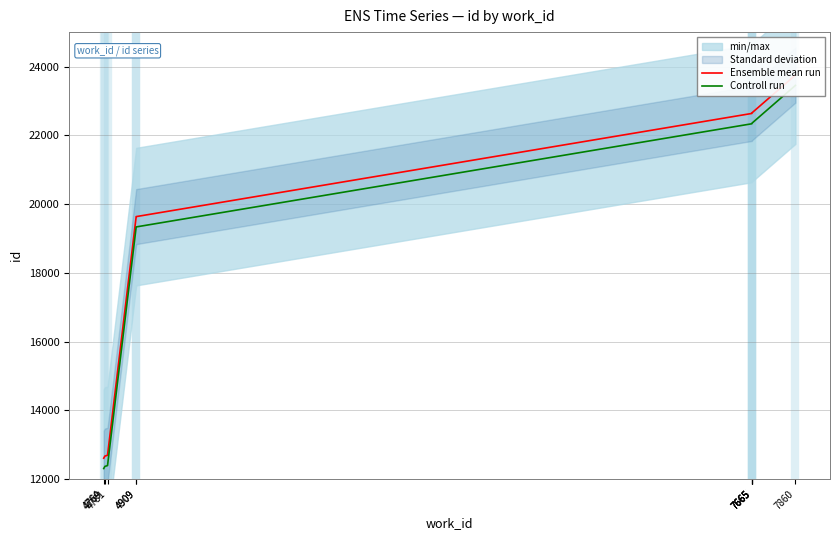

What is the minimum value for Ensemble mean run?

12610